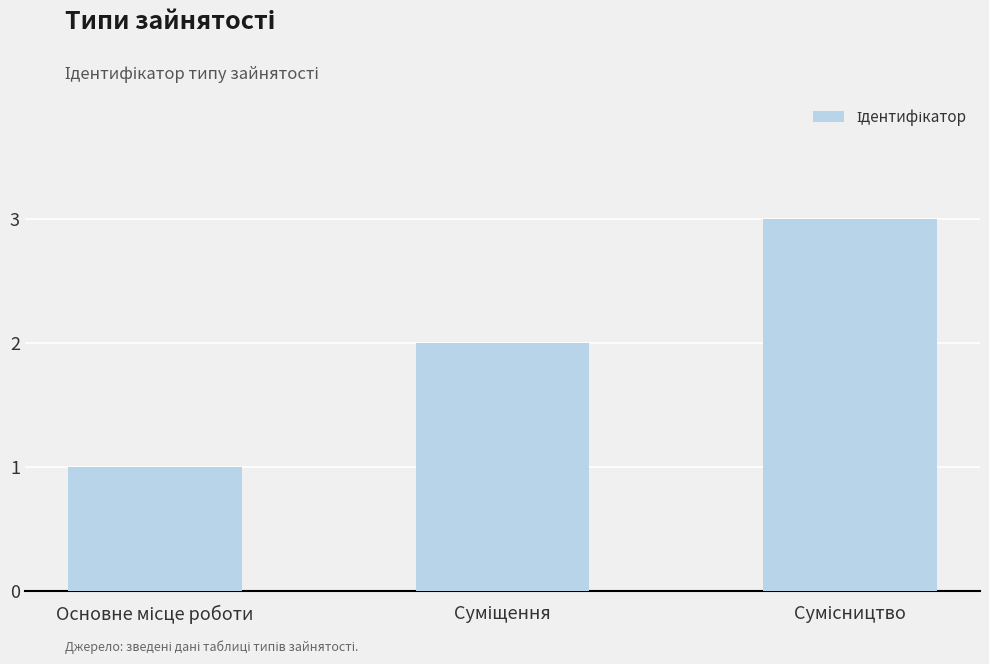

What is the difference between the maximum and minimum values?

2